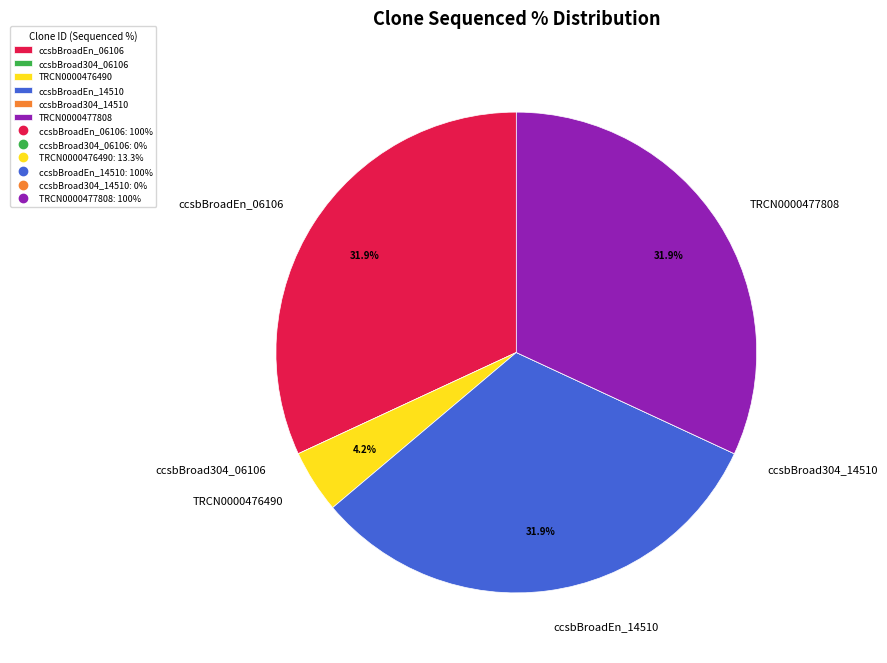

Between TRCN0000476490 and TRCN0000477808, which is larger?

TRCN0000477808